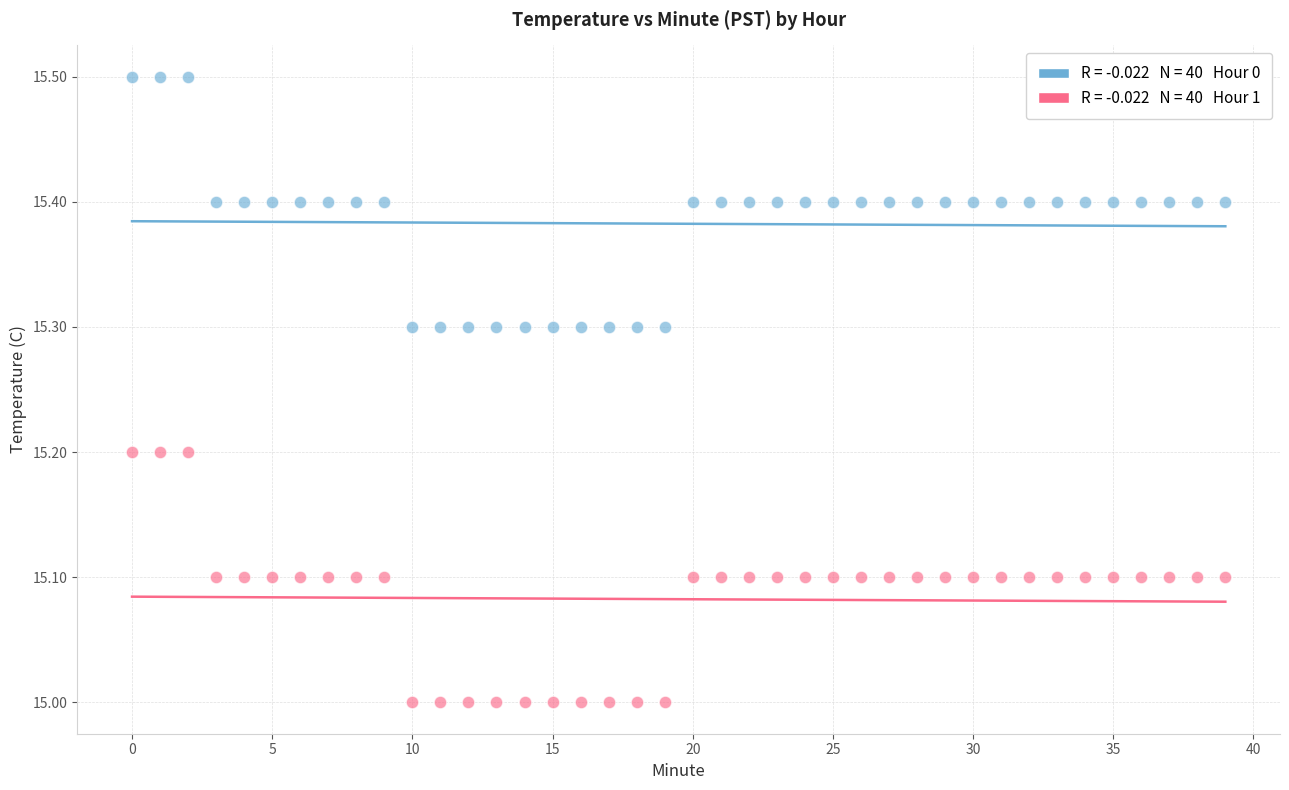

Across all data points, what is the range of Y values (max minus min)?

0.5